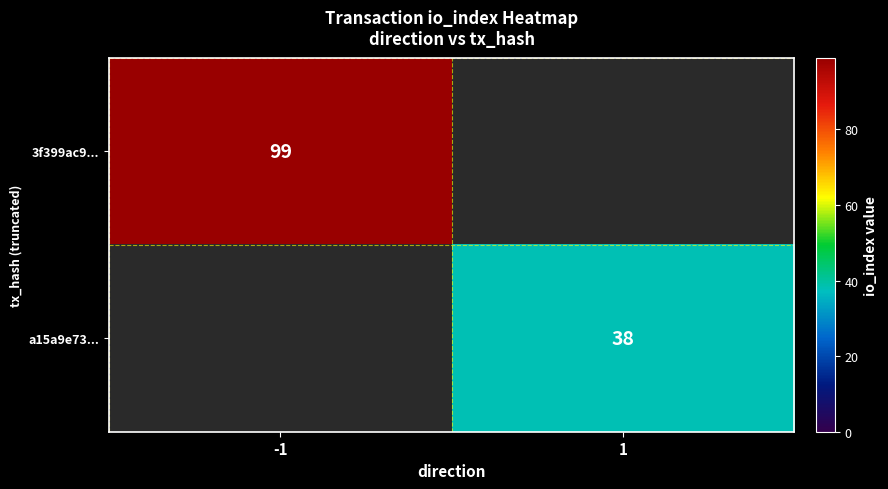

Is it true that a15a9e73... equals 68 at 1?

False